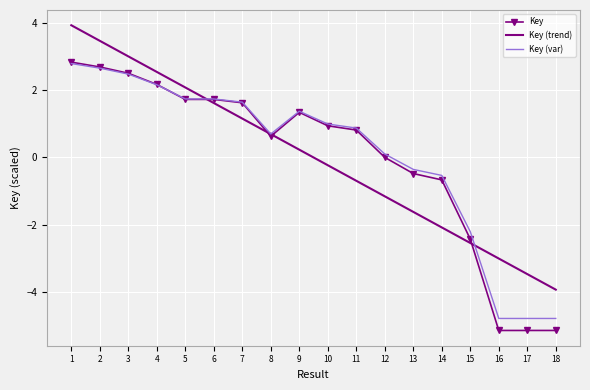

Which series has the largest range (max minus min)?

Key